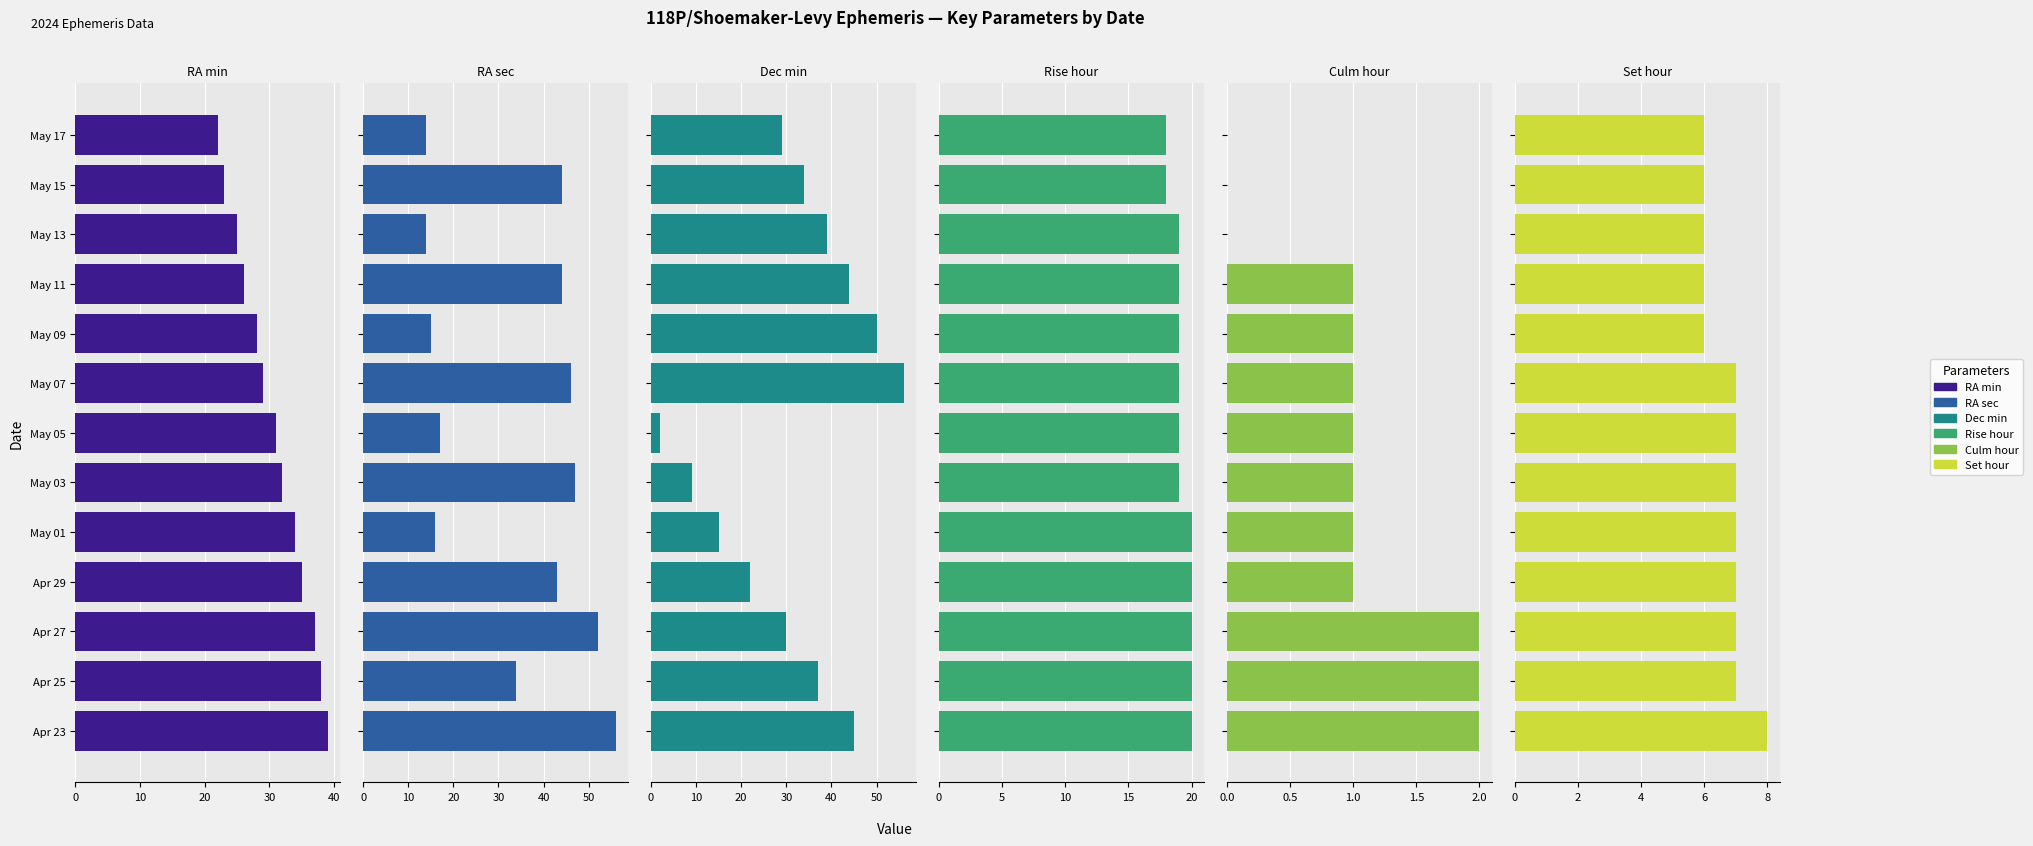

How many values in the RA min series exceed 31?

6